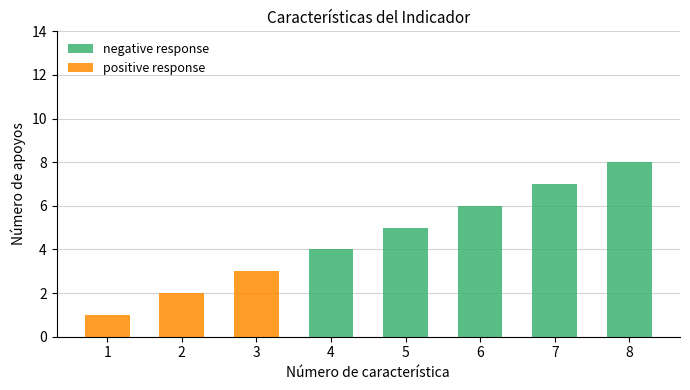

At which category is the sum across all series the highest?

8